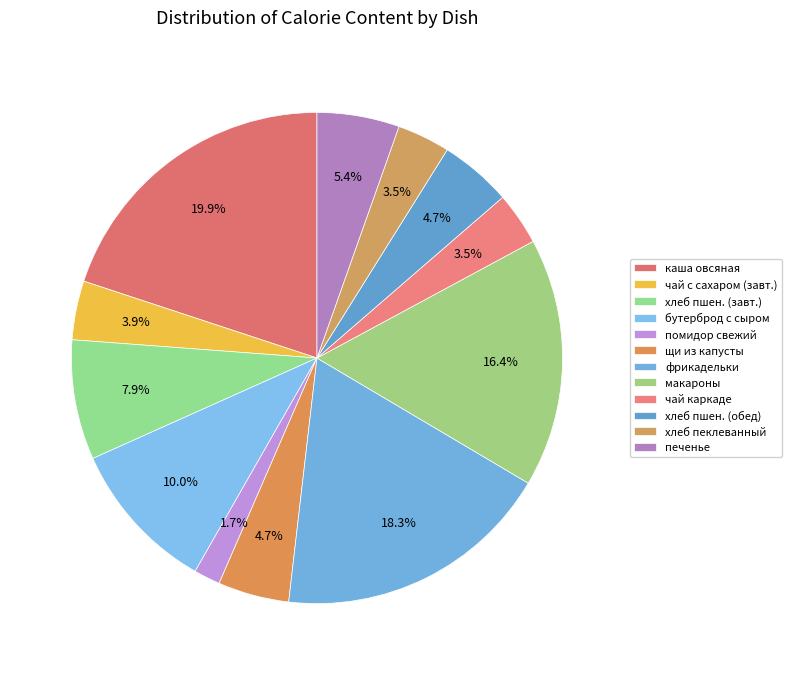

Is there any slice that represents more than half of the pie?

No